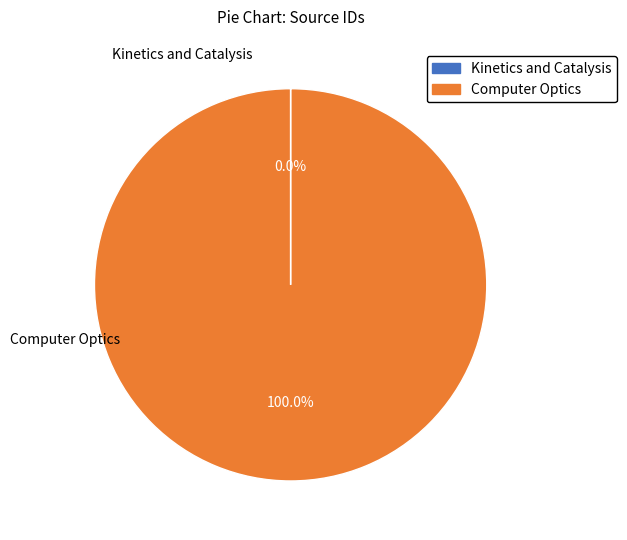

Which slice is the largest?

Computer Optics